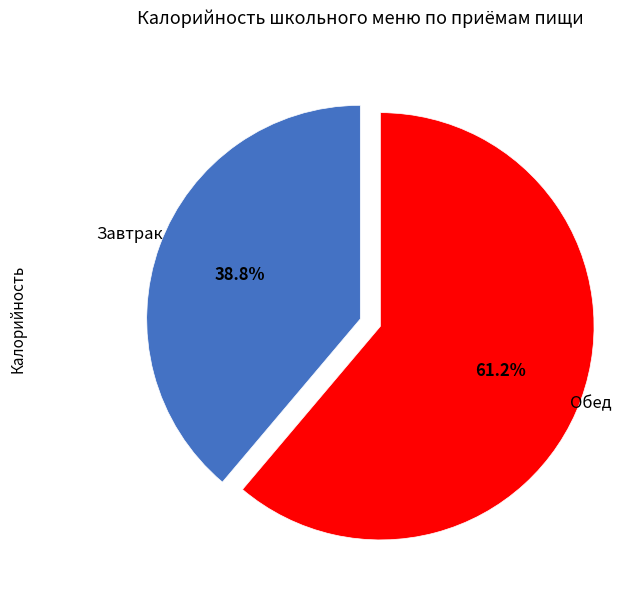

How many slices are in this pie chart?

2